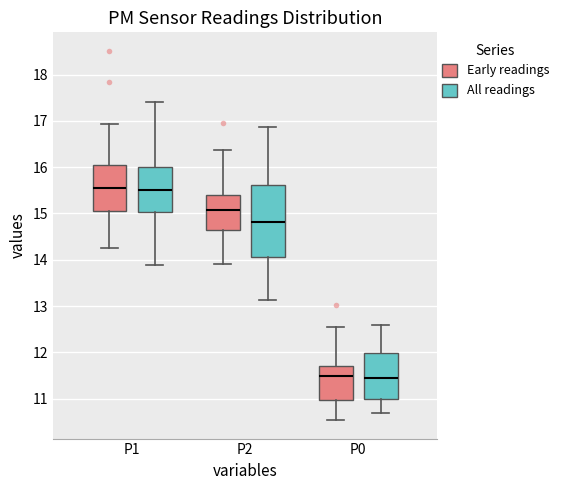

Which box is the tallest, from its lower edge to its upper edge?

P2 (All readings)